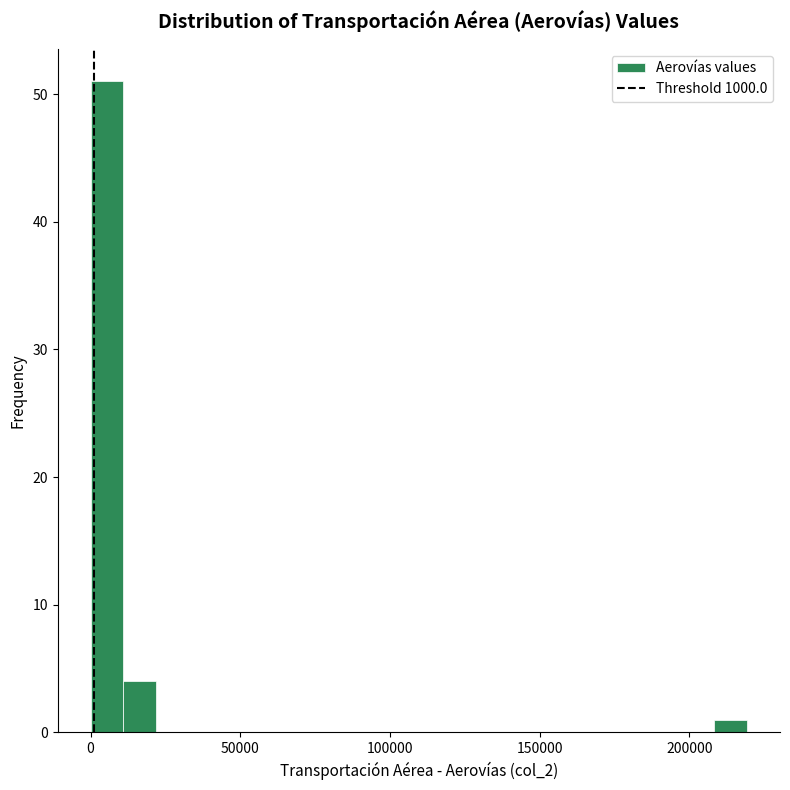

Around what value on the x-axis is the tallest bar? Give the approximate position of its centre, as read against the axis.

5000